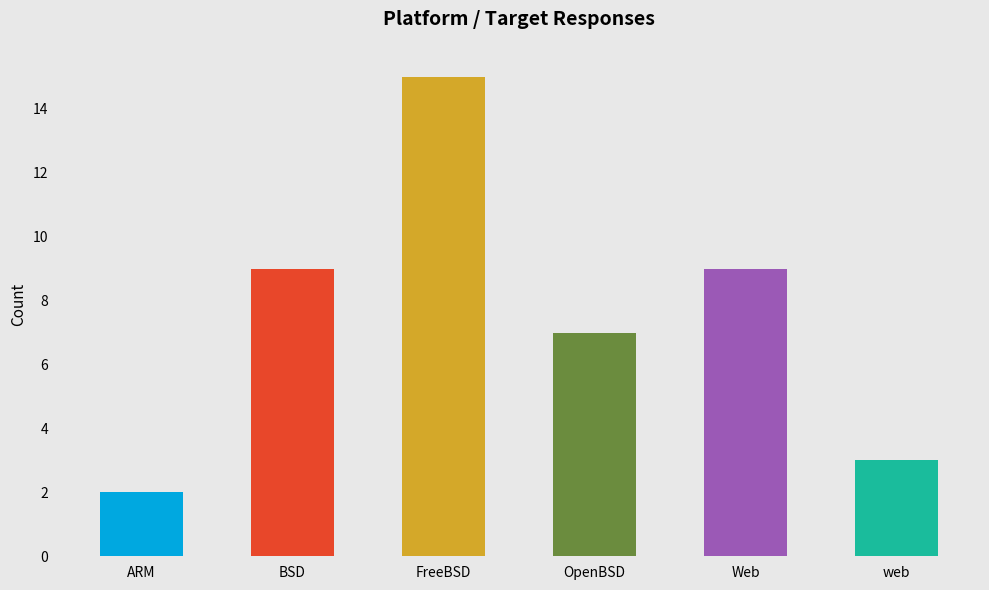

How many series are shown in this chart?

1